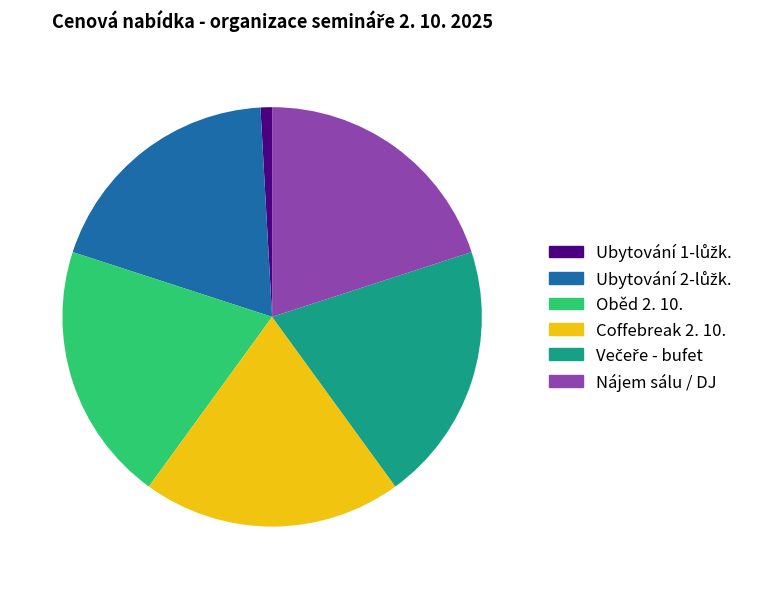

The Nájem sálu / DJ slice represents 20% of the pie. True or false?

True